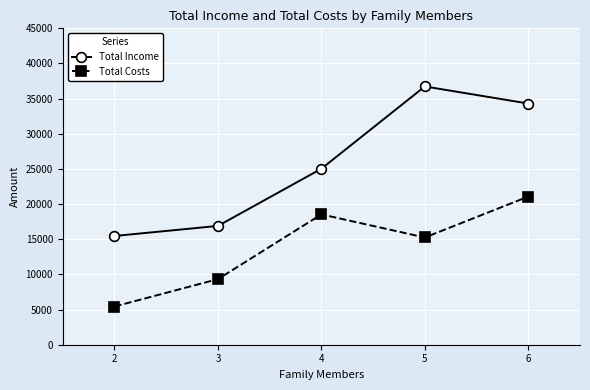

Reading right to left, what are all the values shown in this chart?

Total Income: 34305.5	36734.7	25031.0	16898.0	15466.5
Total Costs: 21071.4	15253.0	18537.5	9331.5	5436.2